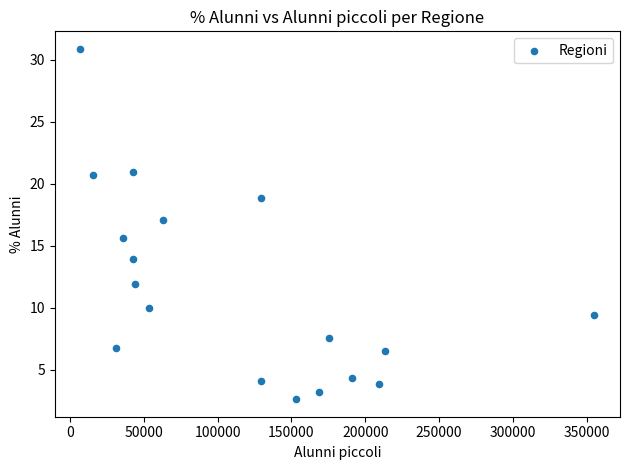

What Y value in the scatter plot is closest to 16?

15.6